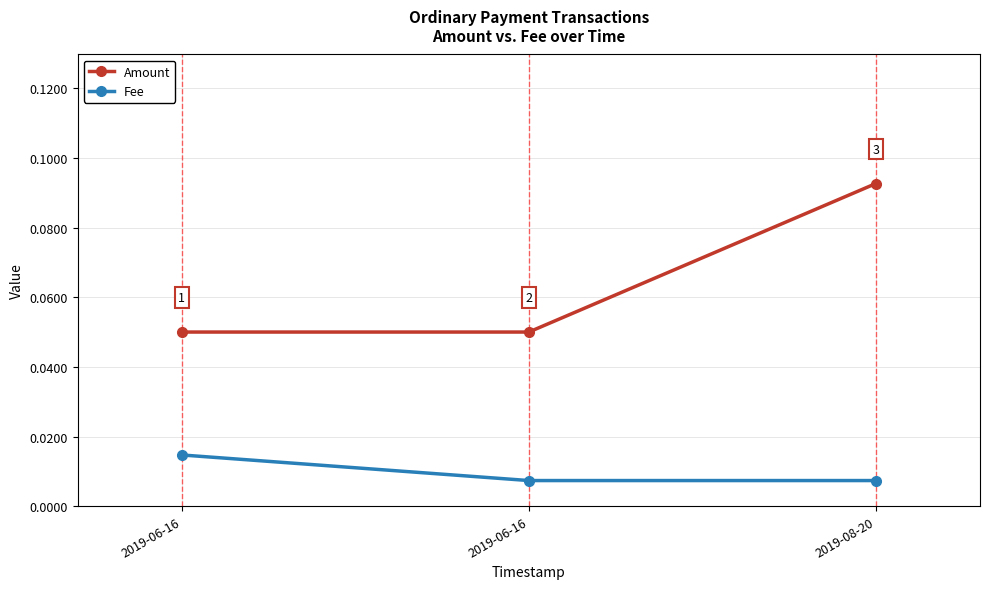

Reading left to right, list all the values displayed in this chart.

Amount: 0.1	0.1	0.1
Fee: 0.0	0.0	0.0